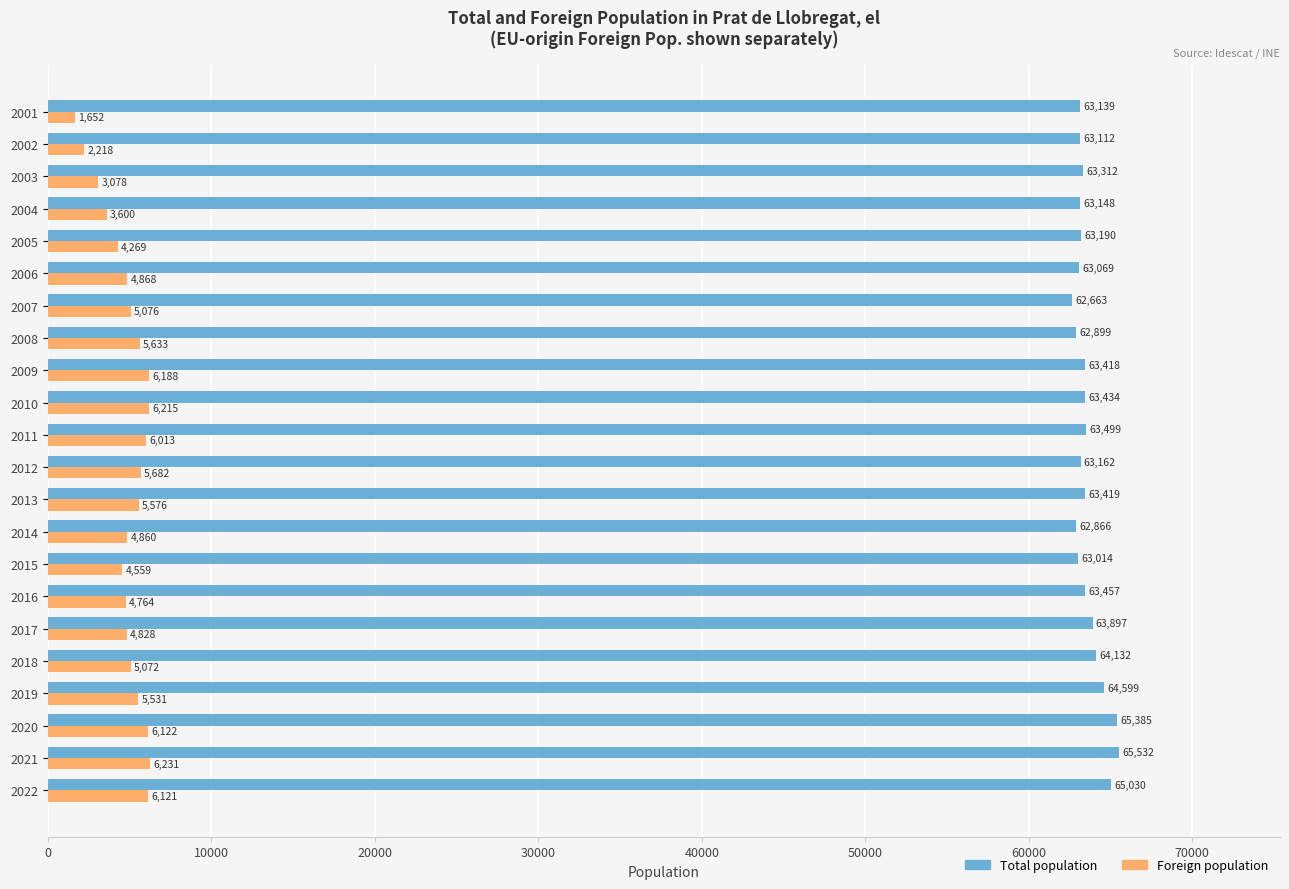

What is the sum of the Foreign population values at 2021 and 2005?

10500